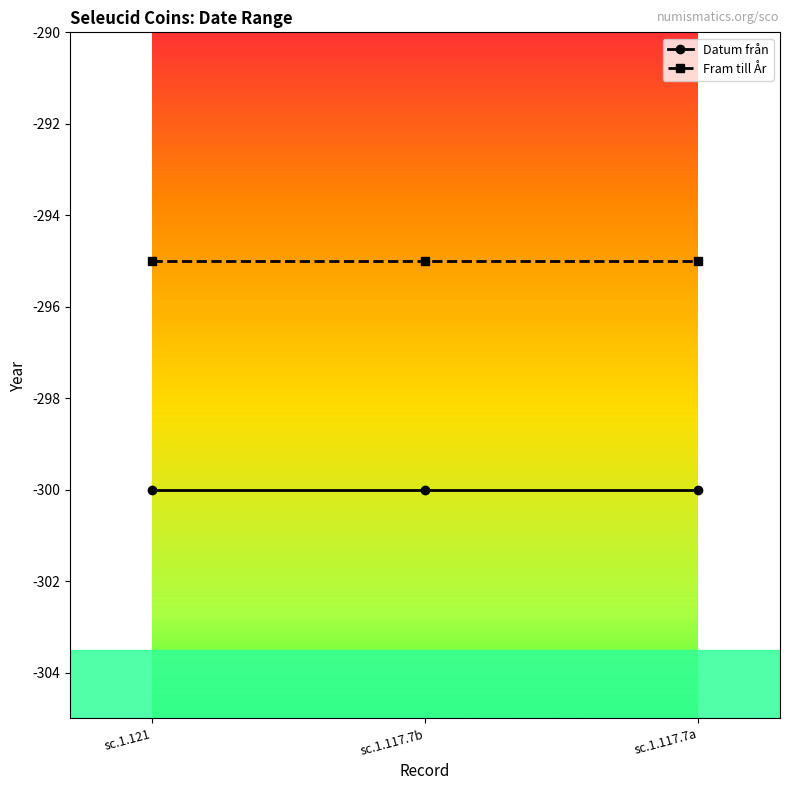

What are all the series names shown in the legend?

Datum från, Fram till År